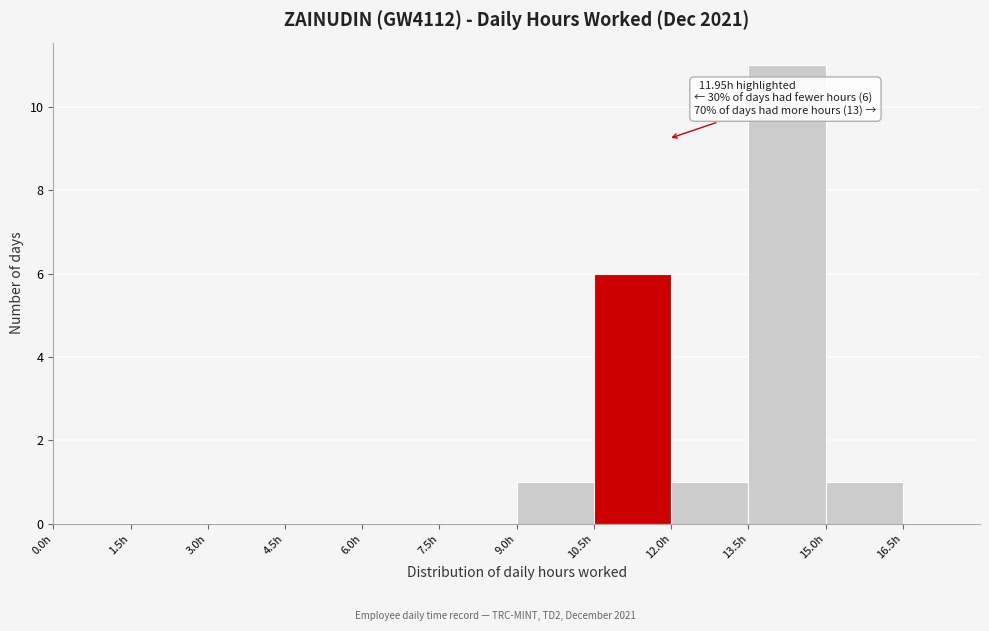

Which range on the x-axis has the tallest bar?

13.5 to 15.0